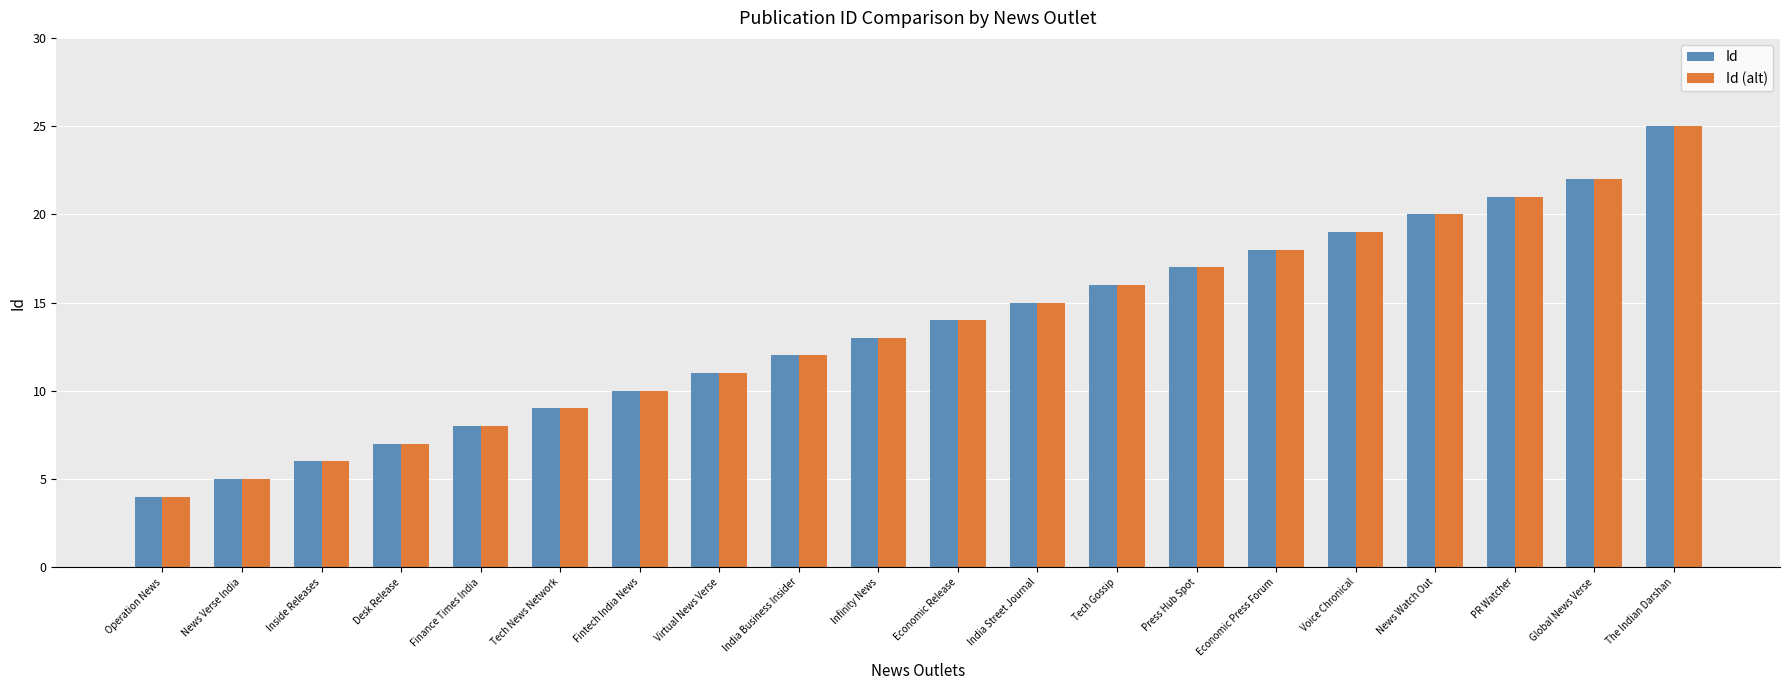

The Id series shows 12 at Finance Times India. True or false?

False